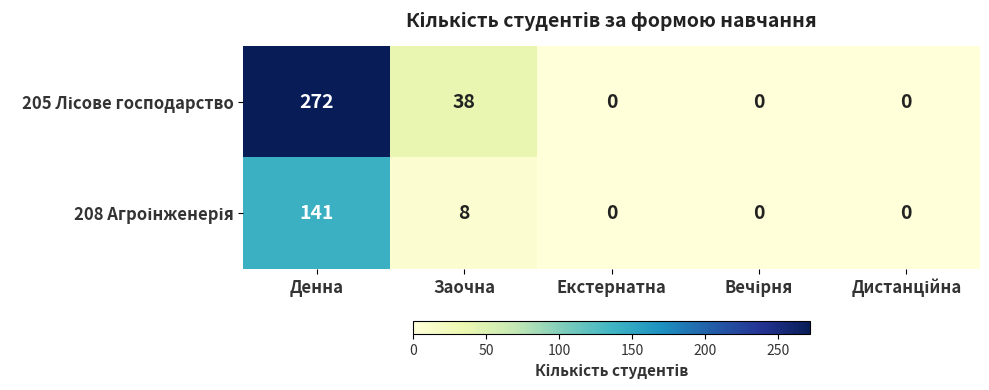

At which category does the chart reach its peak across all series?

Денна